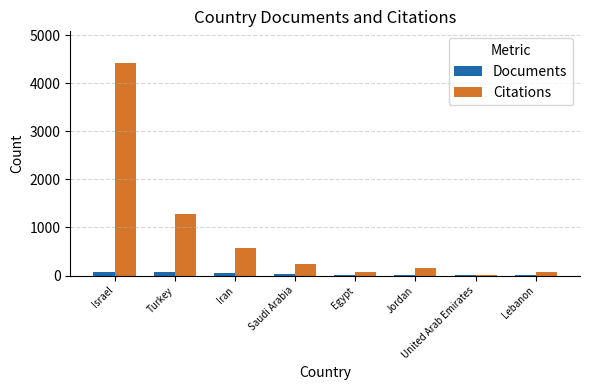

What are all the series names shown in the legend?

Documents, Citations